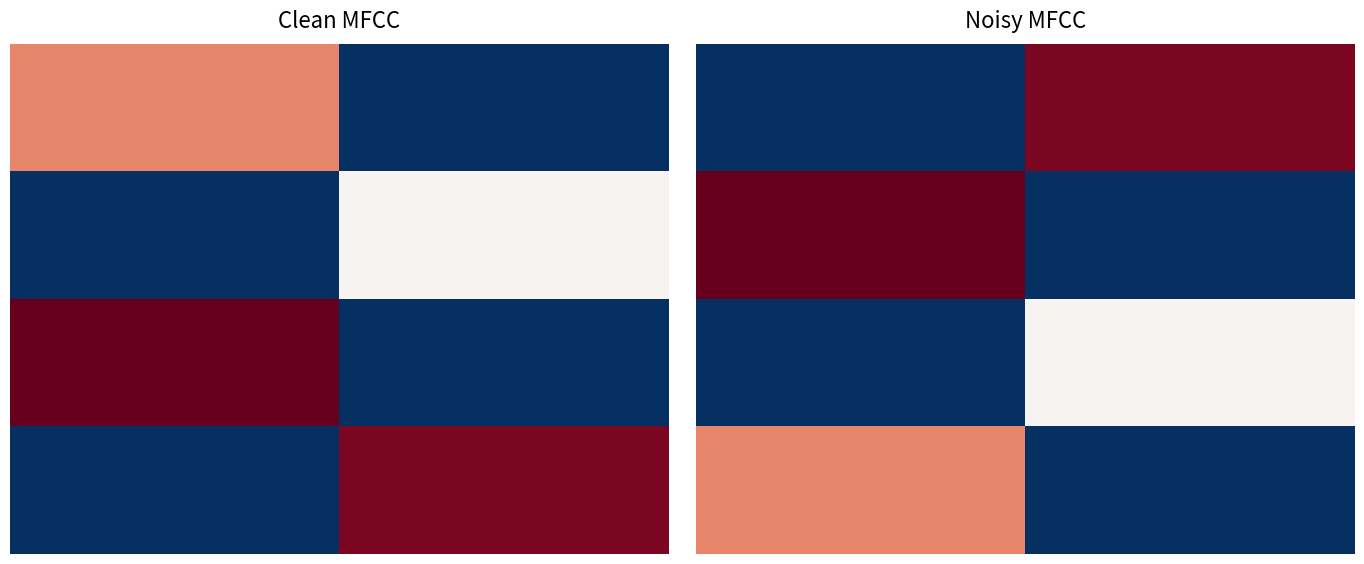

What is the total value across all series at 0?

1.7